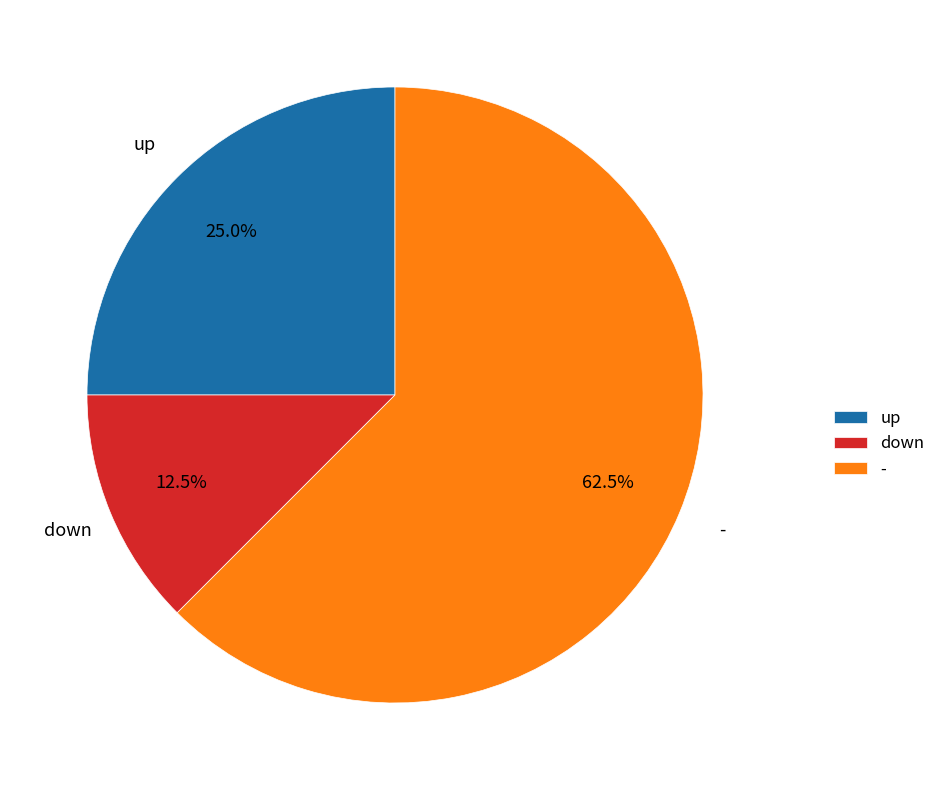

To the nearest percent, what is the combined percentage of - and down?

75%